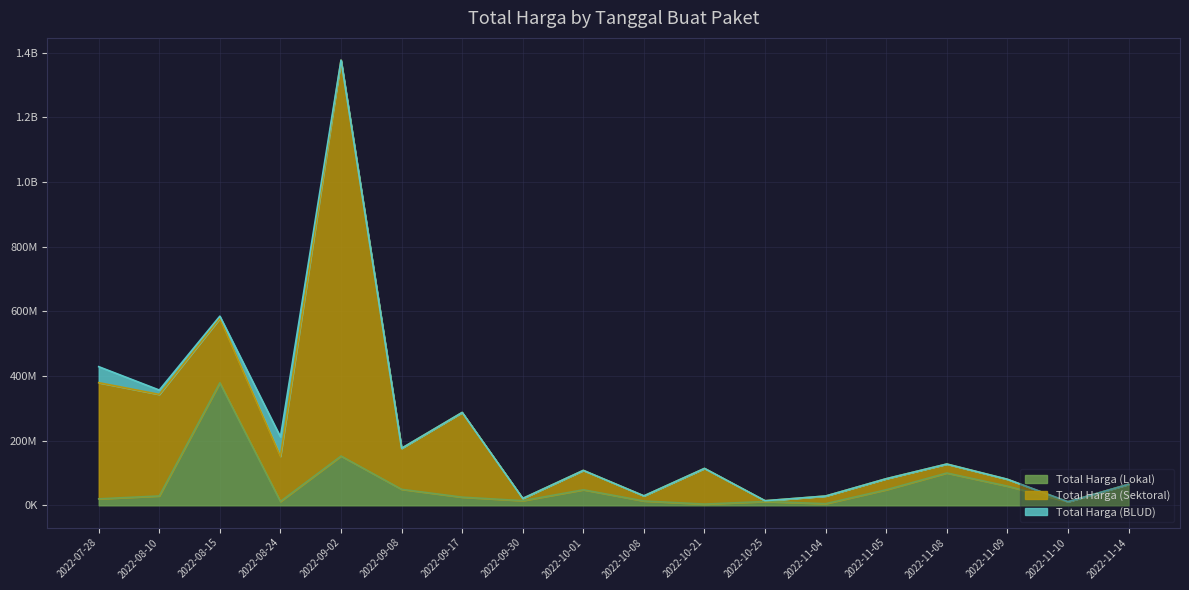

The value of Total Harga (Sektoral) at 2022-10-21 is 110389990. True or false?

True